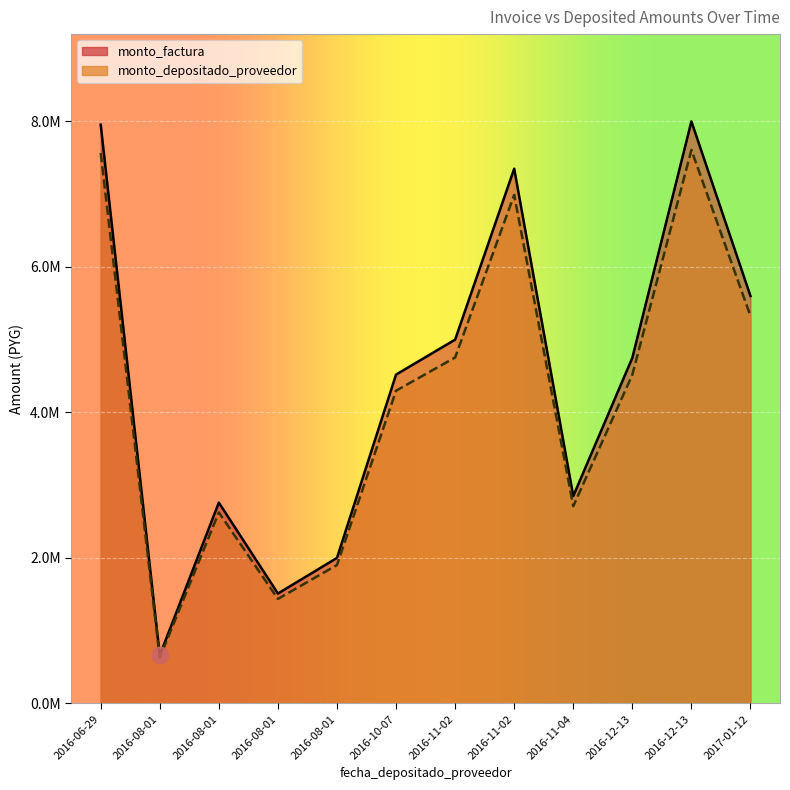

Reading left to right, transcribe all the data shown in this chart.

monto_factura: 2016-06-29=7955000	2016-08-01=660000	2016-08-01=2760000	2016-08-01=1510000	2016-08-01=2000000	2016-10-07=4520000	2016-11-02=5000000	2016-11-02=7350000	2016-11-04=2850000	2016-12-13=4750000	2016-12-13=8000000	2017-01-12=5600000
monto_depositado_proveedor: 2016-06-29=7565060	2016-08-01=627648	2016-08-01=2624710	2016-08-01=1435982	2016-08-01=1901964	2016-10-07=4298437	2016-11-02=4754909	2016-11-02=6989716	2016-11-04=2710299	2016-12-13=4517164	2016-12-13=7607854	2017-01-12=5325499